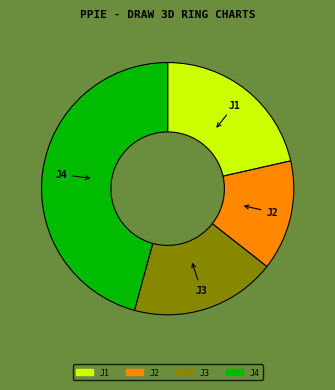

Does any single category account for the majority?

No